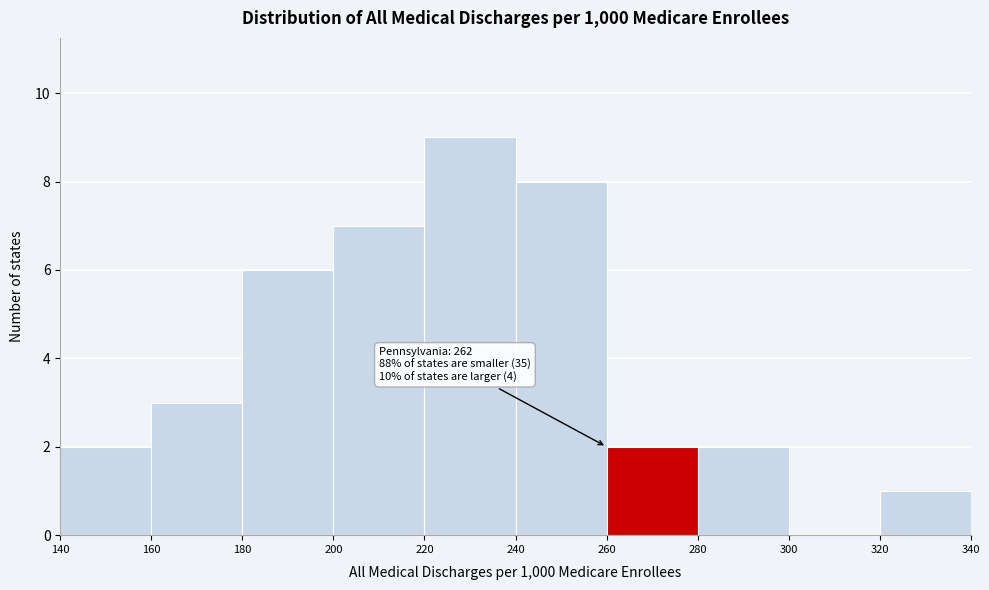

Which range on the x-axis has the tallest bar?

220 to 240